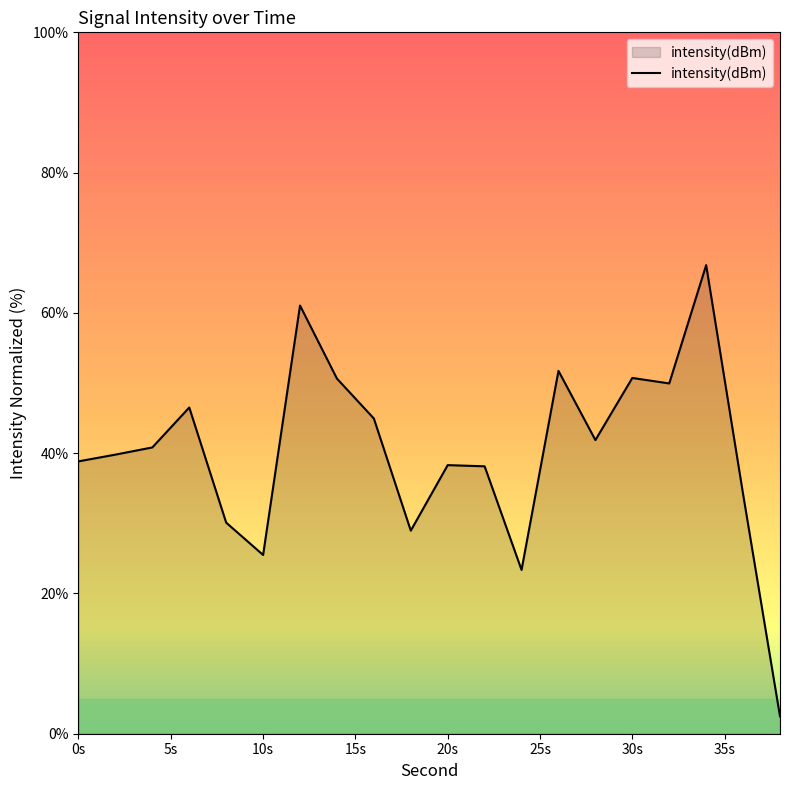

What is the greatest value displayed?

66.8